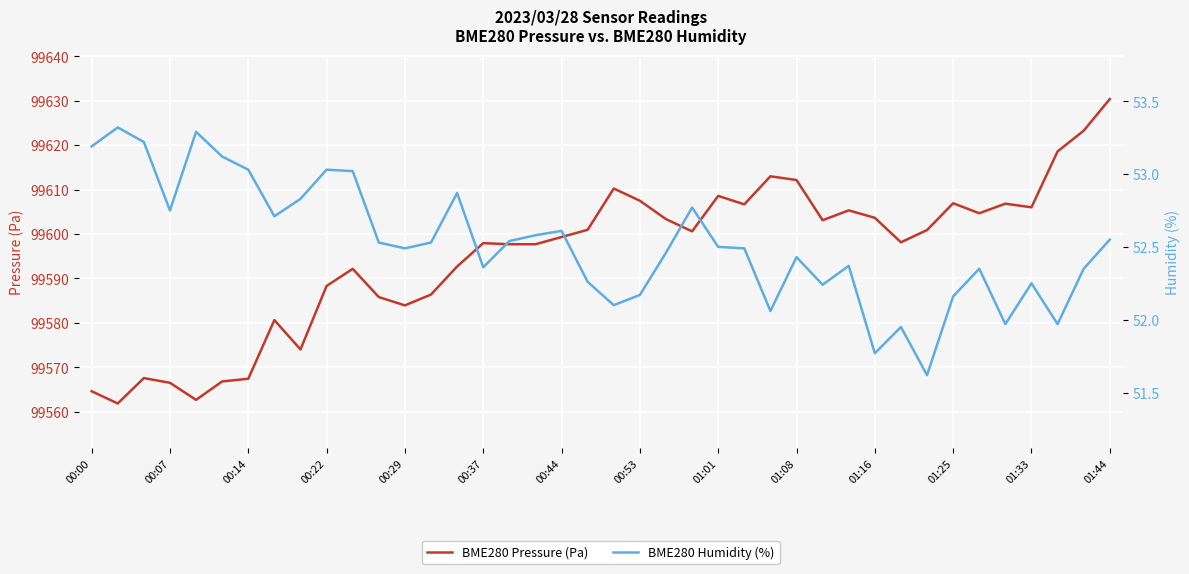

At how many categories does at least one series exceed 51062?

40